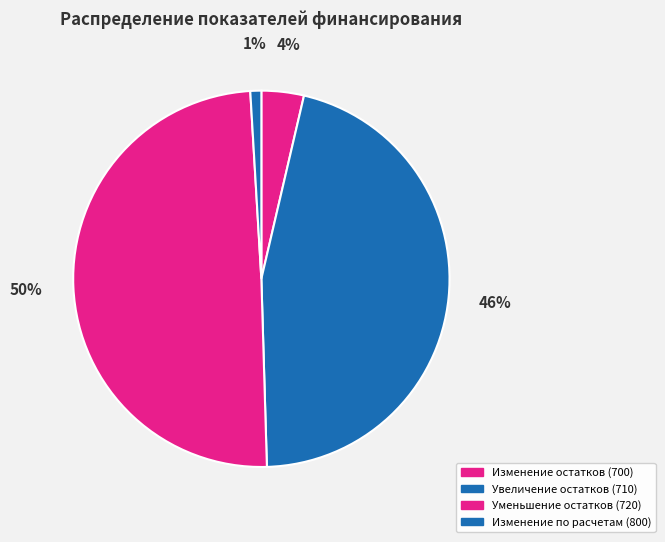

Count the number of slices in the pie.

4